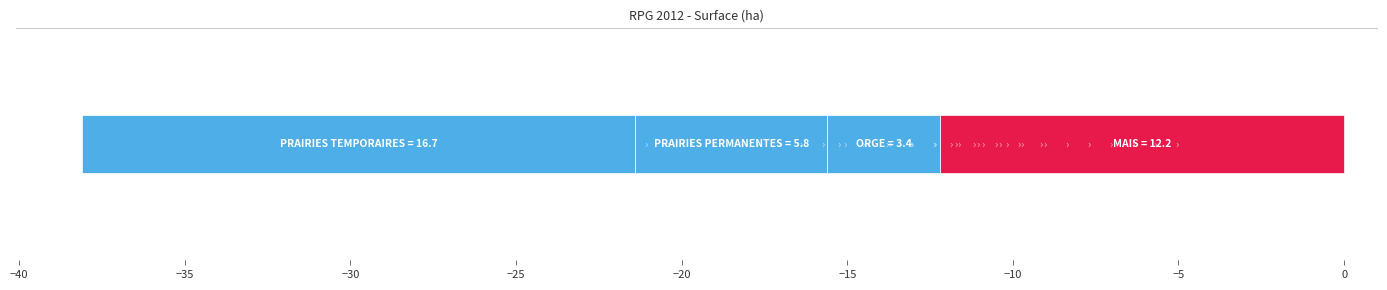

What is the difference between the maximum and minimum values?

13.3